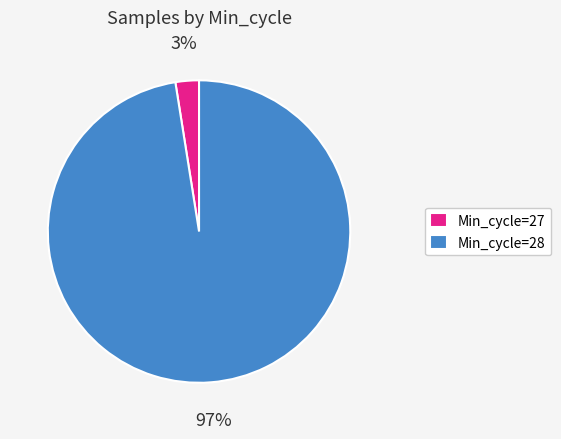

Do Min_cycle=28 and Min_cycle=27 together represent more than half of the pie?

Yes